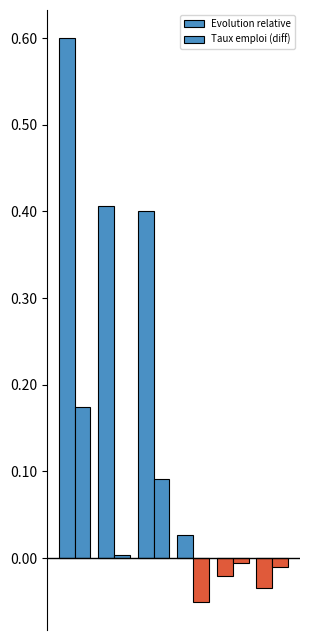

Which series has the widest spread of values?

Evolution relative